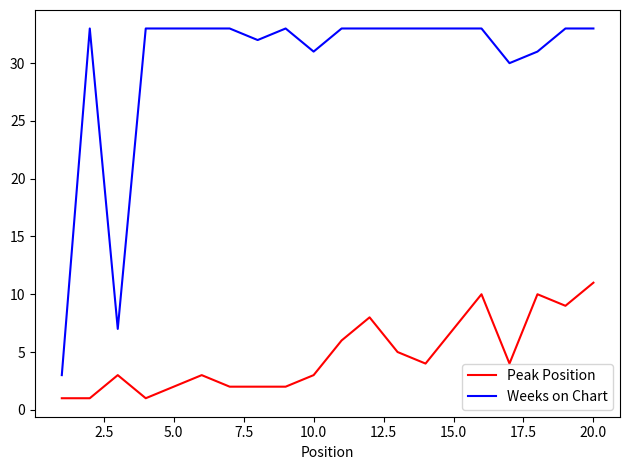

List the series in order of their overall mean, highest first.

Weeks on Chart, Peak Position